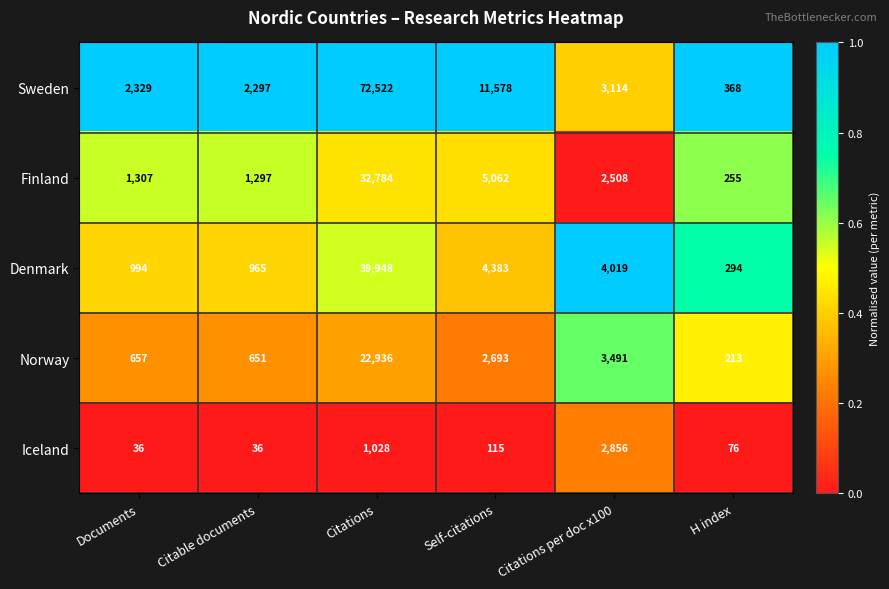

Reading left to right, list all the values displayed in this chart.

Sweden: Documents=2329	Citable documents=2297	Citations=72522	Self-citations=11578	Citations per doc x100=3114	H index=368
Finland: Documents=1307	Citable documents=1297	Citations=32784	Self-citations=5062	Citations per doc x100=2508	H index=255
Denmark: Documents=994	Citable documents=965	Citations=39948	Self-citations=4383	Citations per doc x100=4019	H index=294
Norway: Documents=657	Citable documents=651	Citations=22936	Self-citations=2693	Citations per doc x100=3491	H index=213
Iceland: Documents=36	Citable documents=36	Citations=1028	Self-citations=115	Citations per doc x100=2856	H index=76